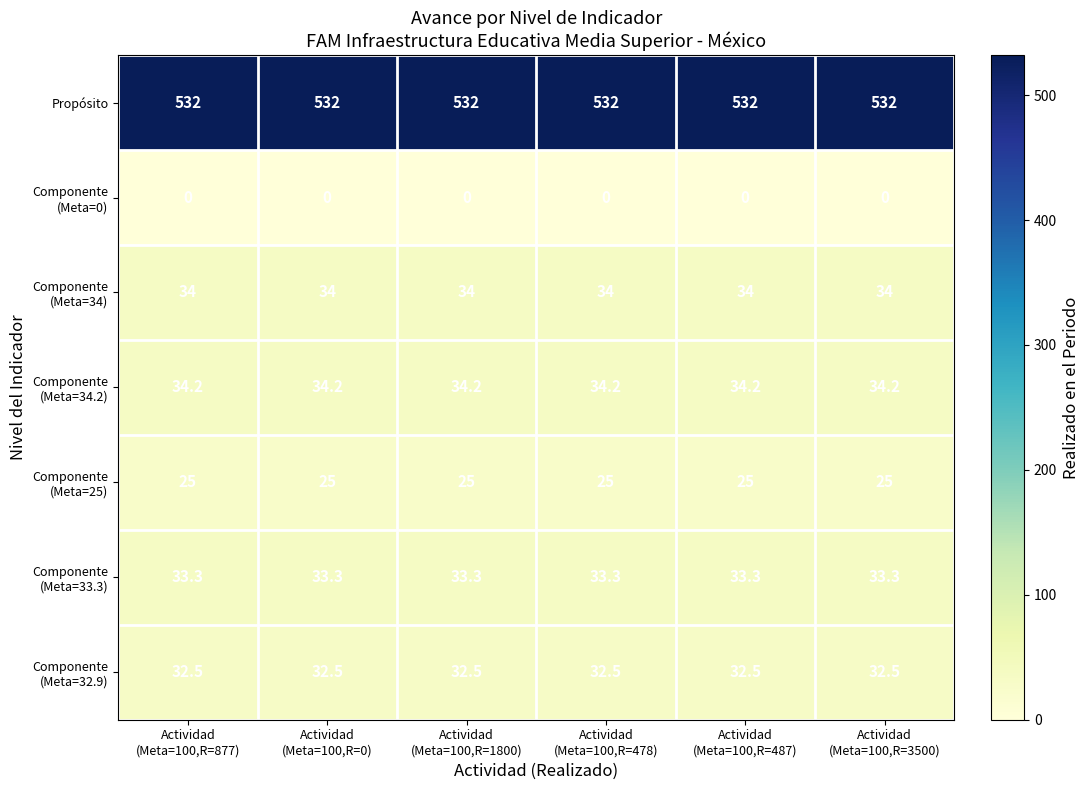

What is the maximum value shown in the chart?

532.0